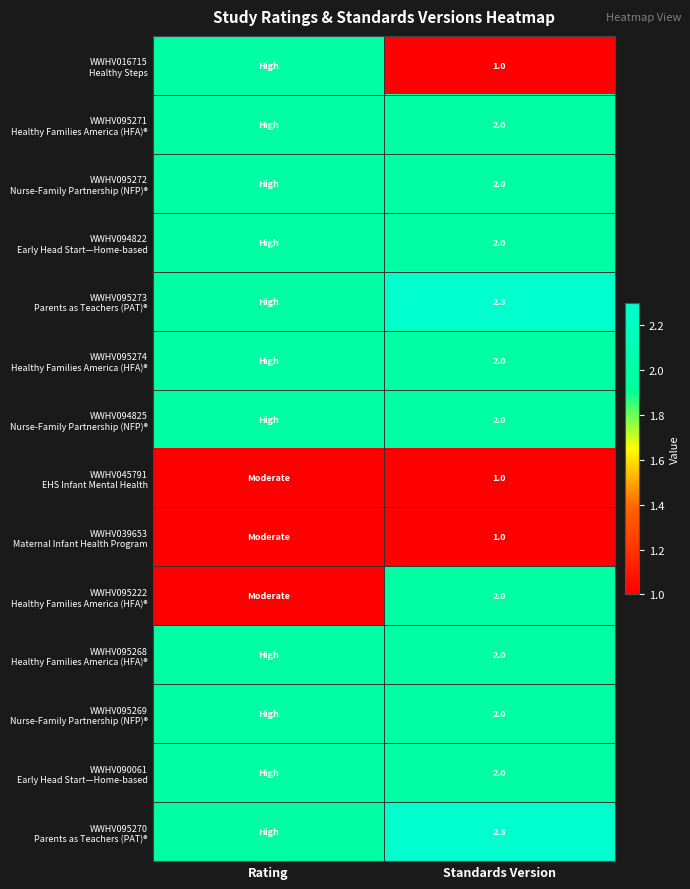

What is the total value across all series at Standards Version?

25.6